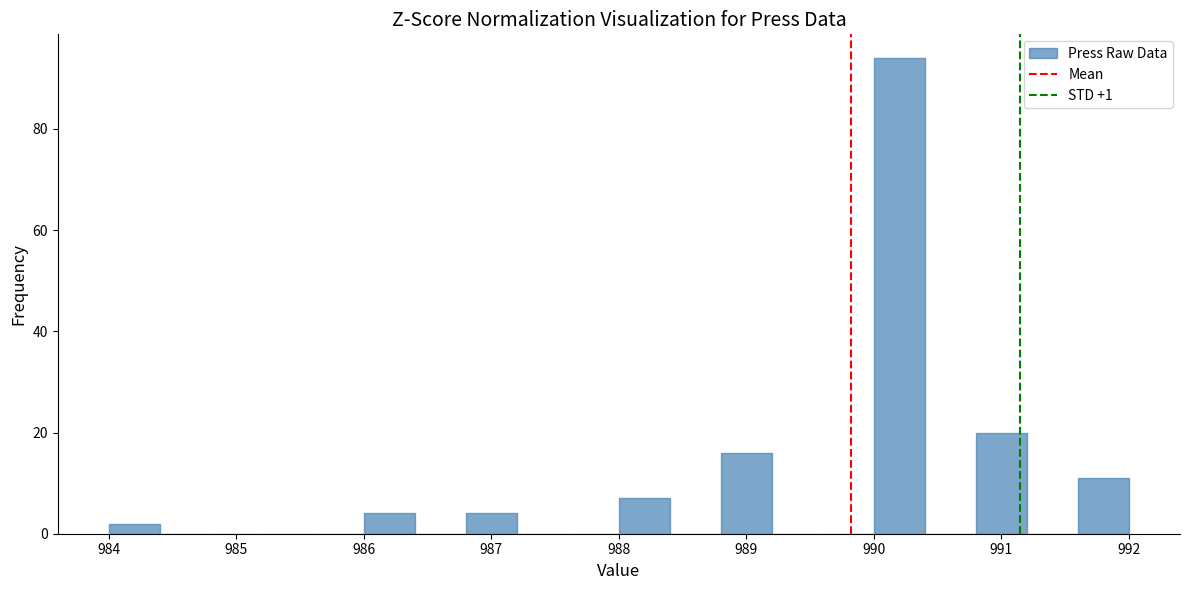

Reading left to right, transcribe this chart: for each bar, give the range it covers on the x-axis and its height. The values are not printed on the chart, so give them approximately, as read against the axis.

984.0 to 984.4: 2
984.4 to 984.8: 0
984.8 to 985.2: 0
985.2 to 985.6: 0
985.6 to 986.0: 0
986.0 to 986.4: 4
986.4 to 986.8: 0
986.8 to 987.2: 4
987.2 to 987.6: 0
987.6 to 988.0: 0
988.0 to 988.4: 8
988.4 to 988.8: 0
988.8 to 989.2: 16
989.2 to 989.6: 0
989.6 to 990.0: 0
990.0 to 990.4: 94
990.4 to 990.8: 0
990.8 to 991.2: 20
991.2 to 991.6: 0
991.6 to 992.0: 12